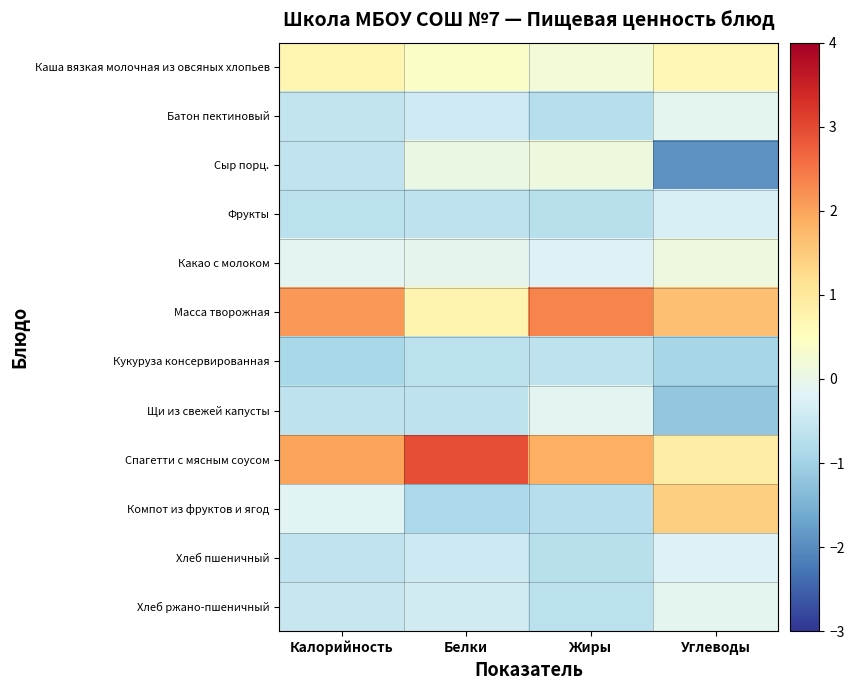

Which series has the widest spread of values?

Компот из фруктов и ягод